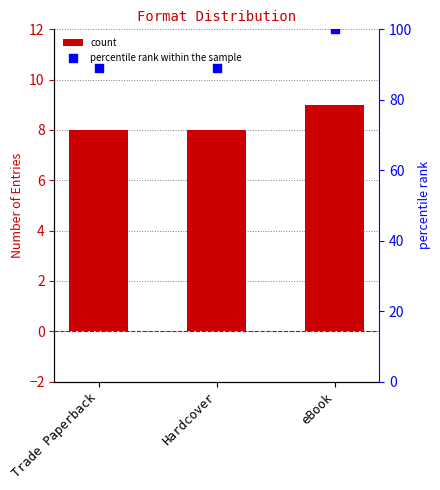

Which series has the largest total across all categories?

percentile rank within the sample